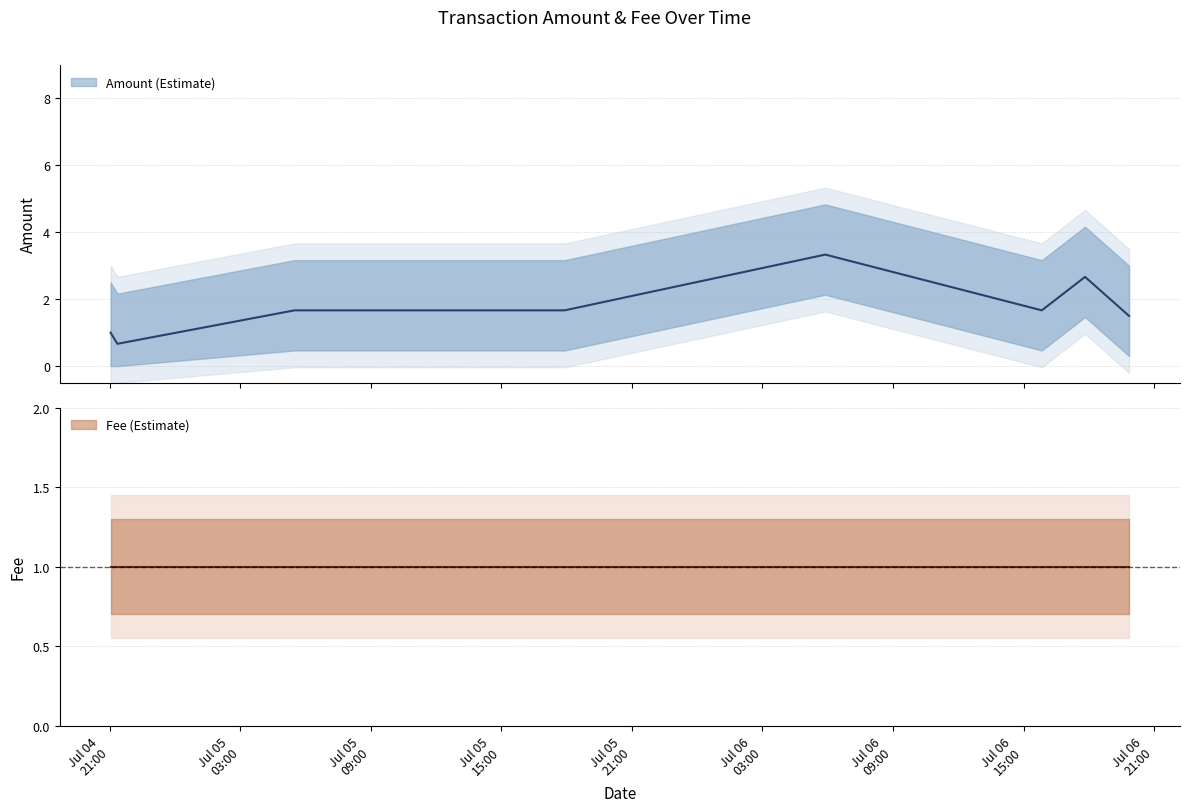

How many categories are shown in the chart?

8